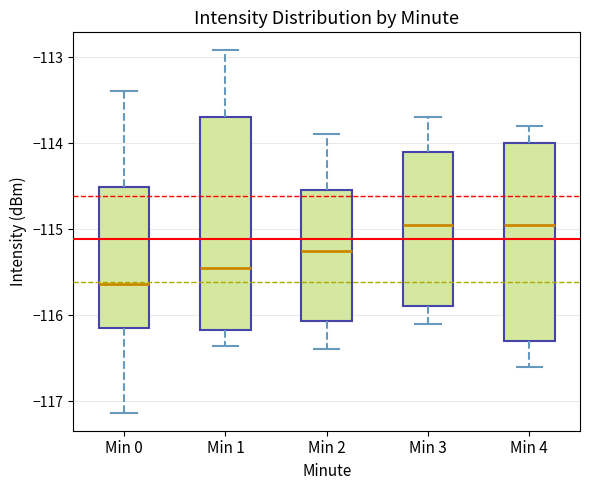

Reading left to right, read every box against the y-axis: the position of its median line, the range the box covers, and the ends of its whiskers. The values are not printed on the chart, so give them approximately, as read against the axis.

Min 0: median -115.6, box -116.2 to -114.5, whiskers -117.1 to -113.4
Min 1: median -115.5, box -116.2 to -113.7, whiskers -116.4 to -112.9
Min 2: median -115.2, box -116.1 to -114.5, whiskers -116.4 to -113.9
Min 3: median -114.9, box -115.9 to -114.1, whiskers -116.1 to -113.7
Min 4: median -114.9, box -116.3 to -114.0, whiskers -116.6 to -113.8